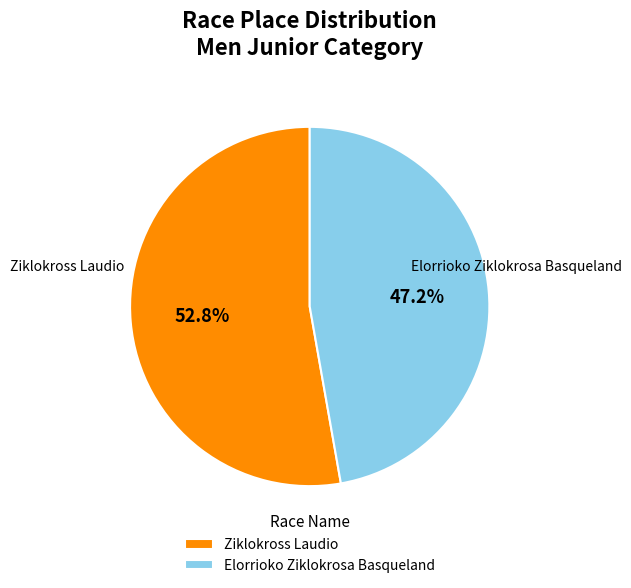

What percentage is the Elorrioko Ziklokrosa Basqueland slice, to the nearest percent?

47%